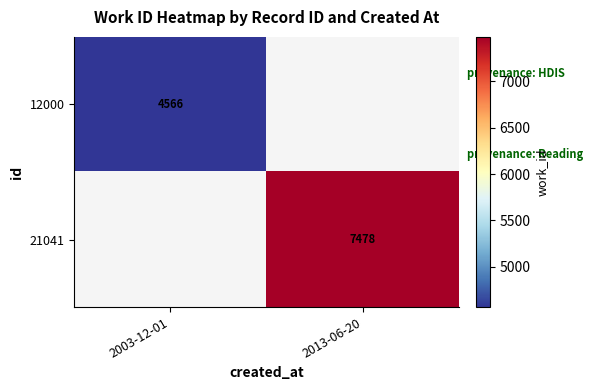

Is the value of 12000 at 2003-12-01 greater than the value of 21041 at 2013-06-20?

No